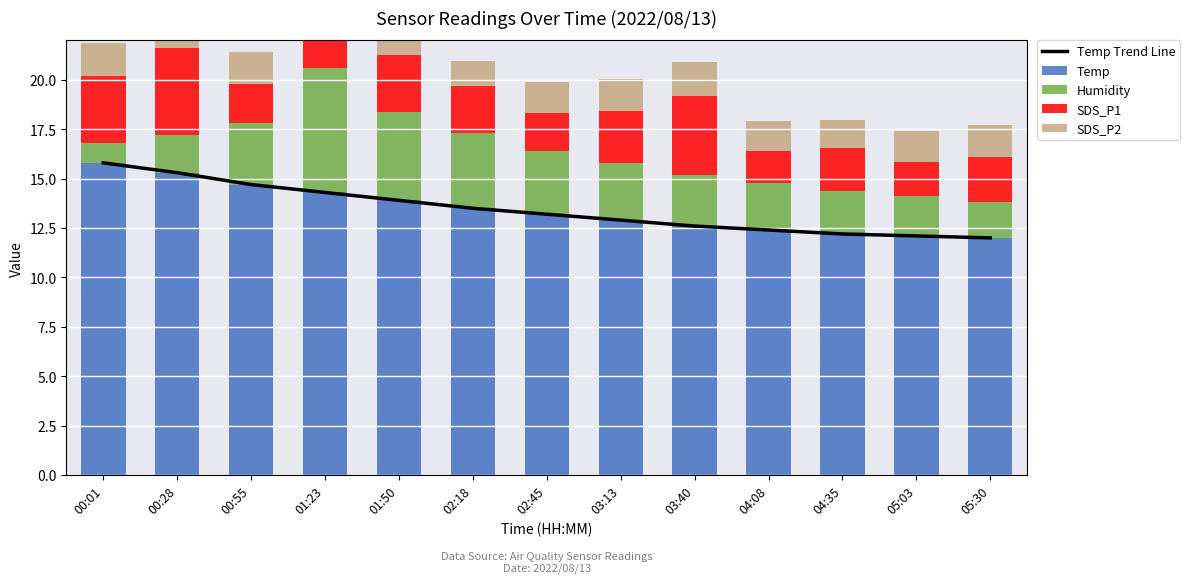

Are the bars horizontal?

No